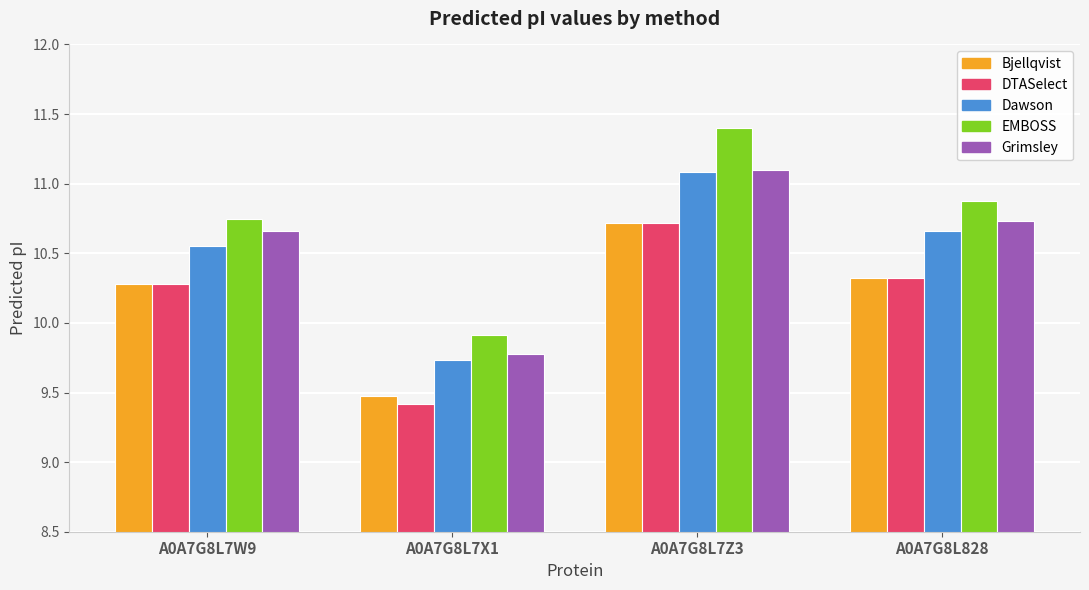

Where is Bjellqvist nearest to the value 10?

A0A7G8L7W9